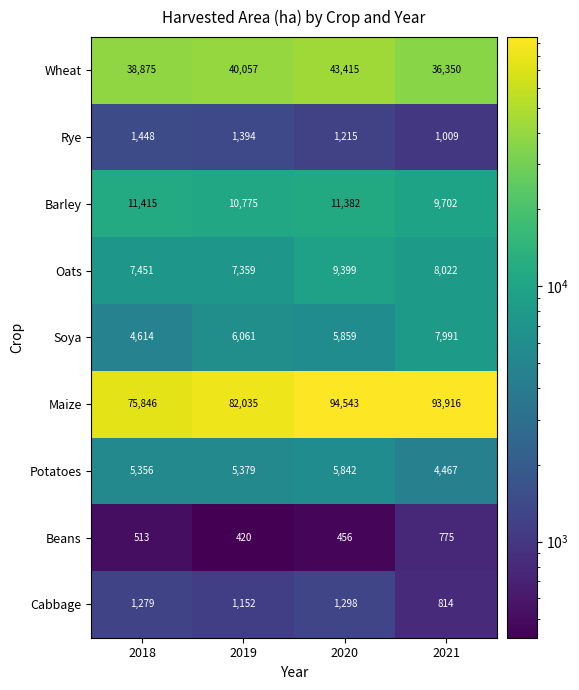

True or false: Maize has a value of 38117 at 2020.

False